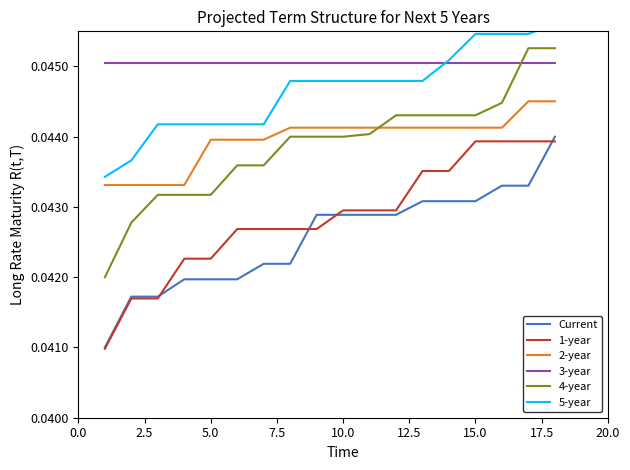

How many intersections are there between 4-year and 3-year?

1